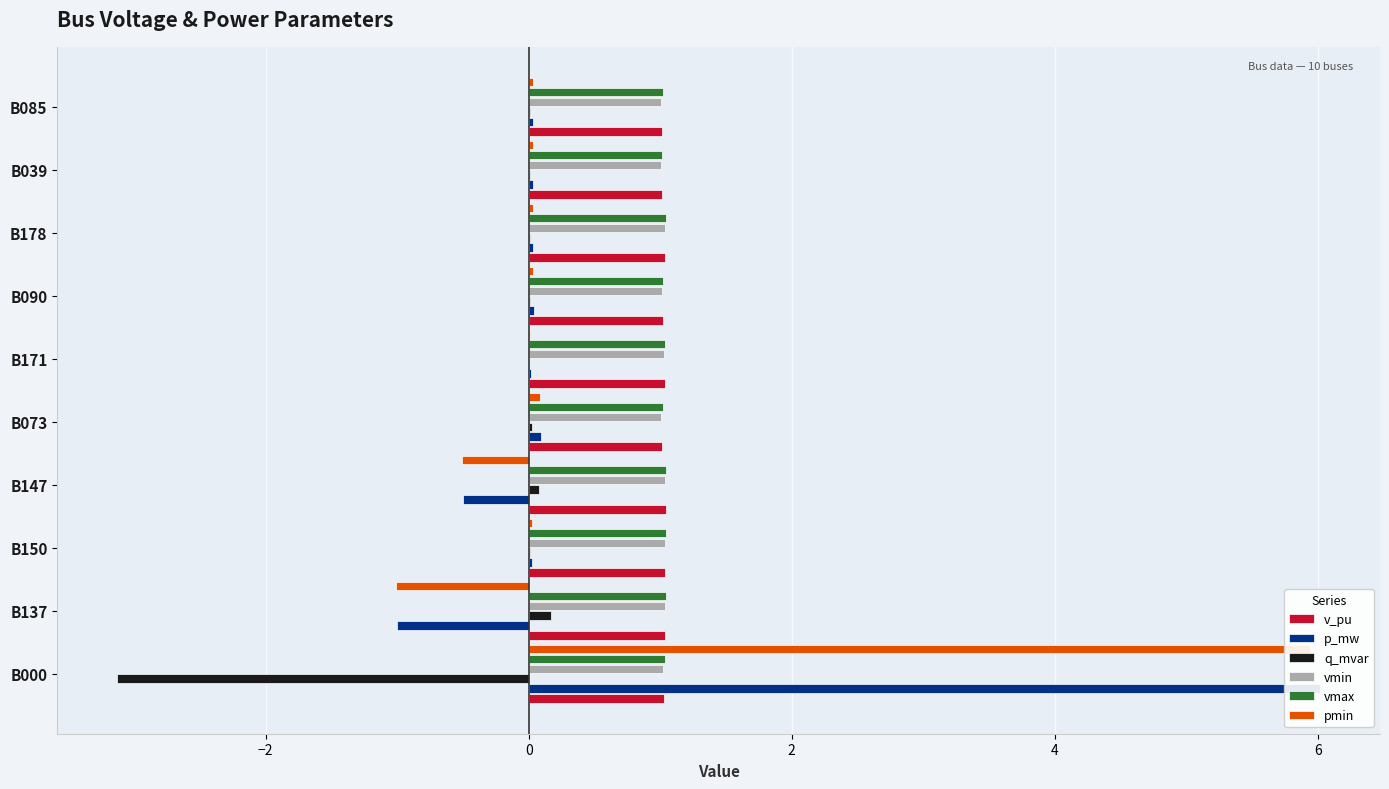

Read the q_mvar value at B147.

0.1